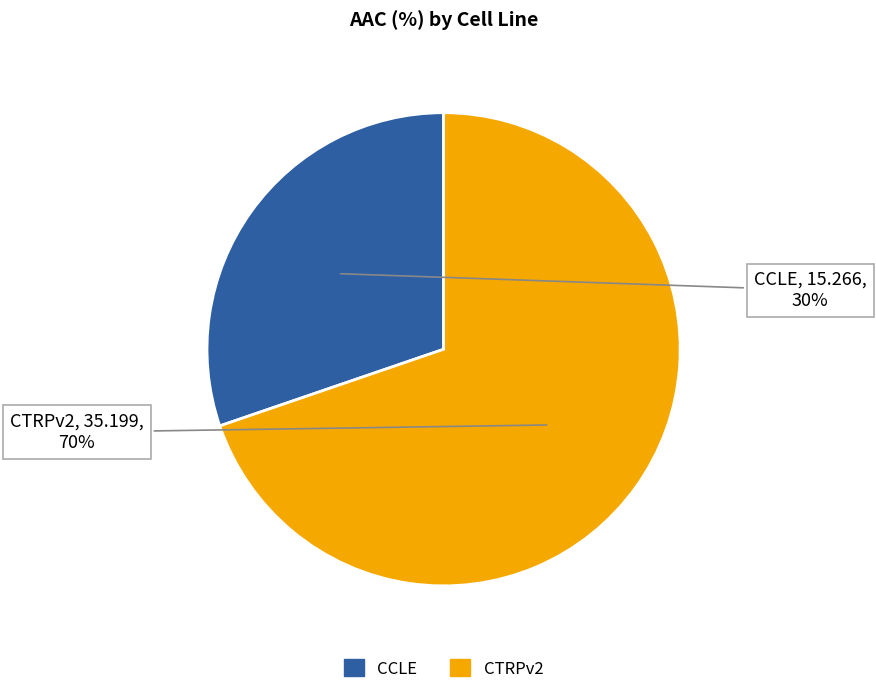

Which category has the smallest portion of the pie?

CCLE